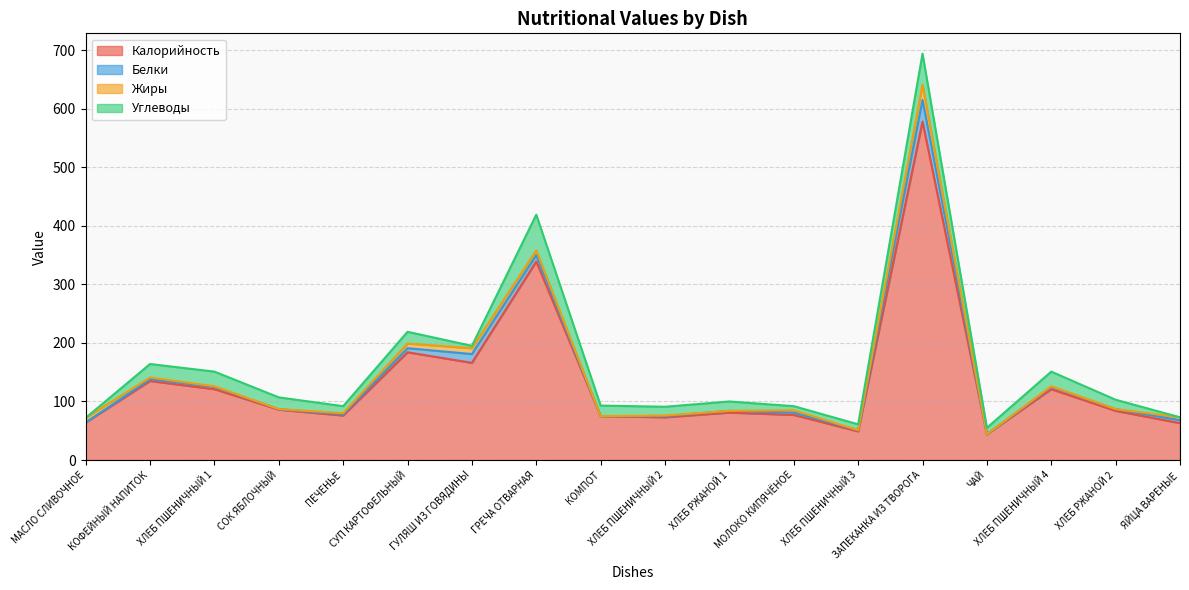

What is the label of the 17th point from the left?

ХЛЕБ РЖАНОЙ 2